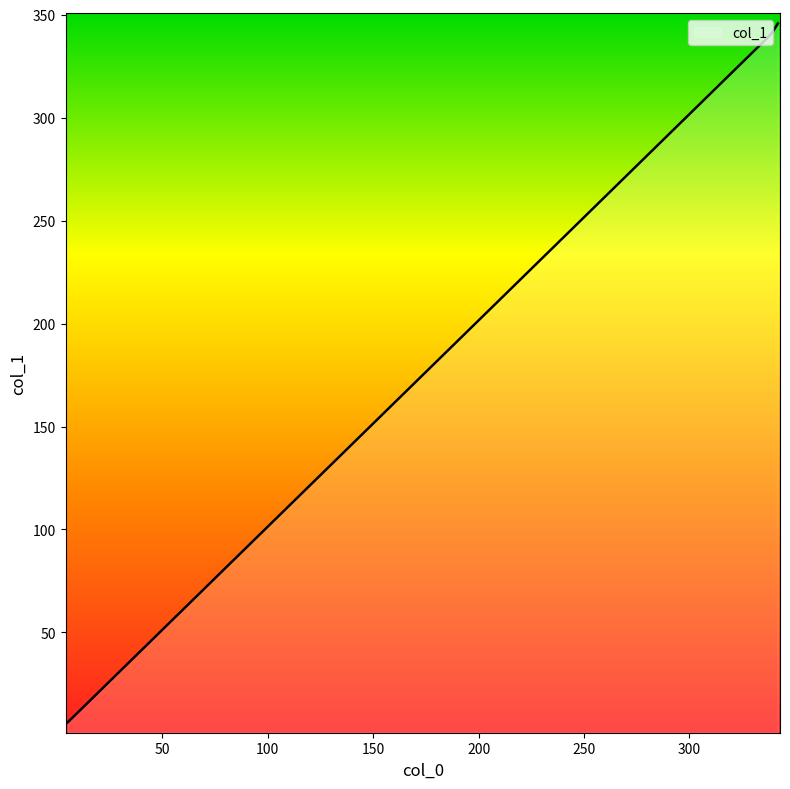

What is the greatest value displayed?

345.8